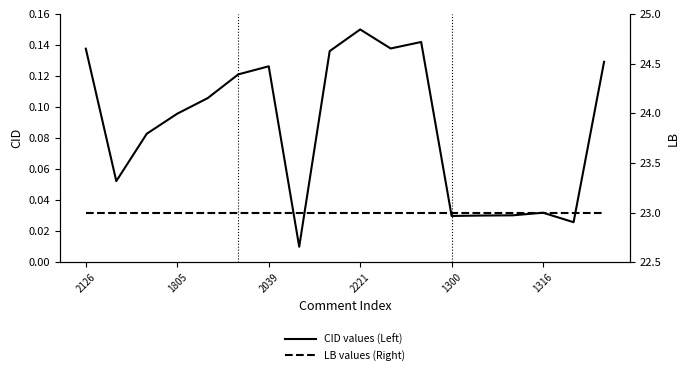

Is it true that CID values (Left) equals 0.0 at 2221?

False